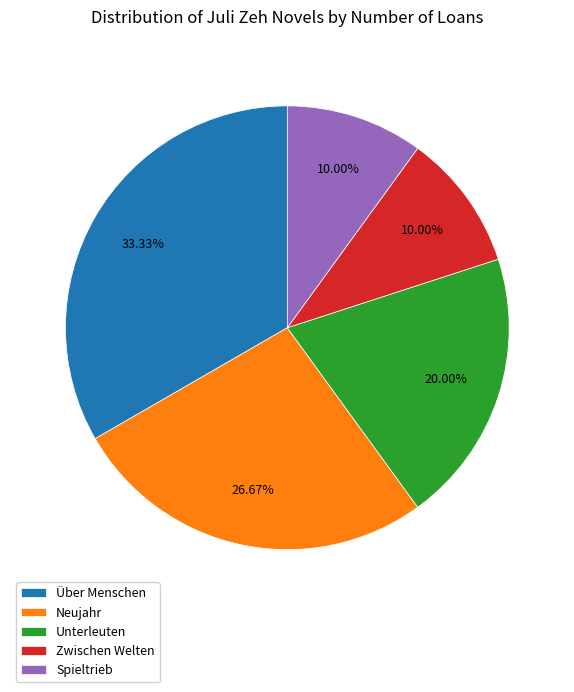

Count the number of slices in the pie.

5